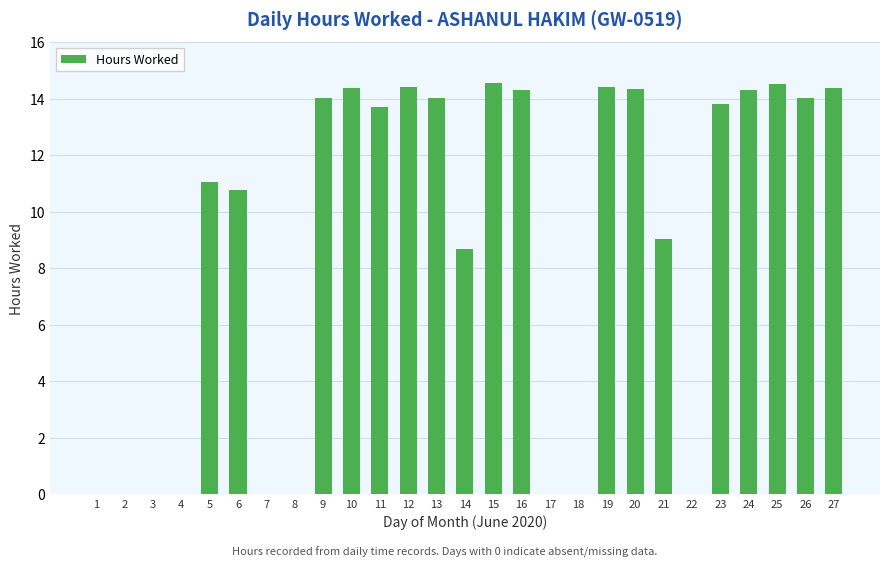

Which has a higher value, 2 or 26?

26